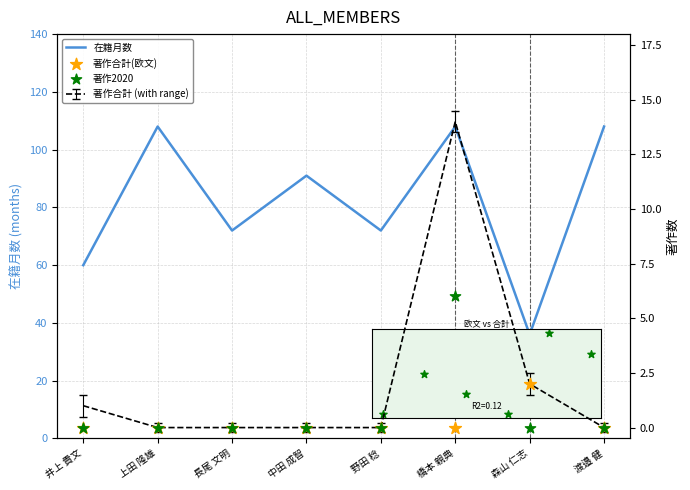

Which series has the largest total across all categories?

在籍月数